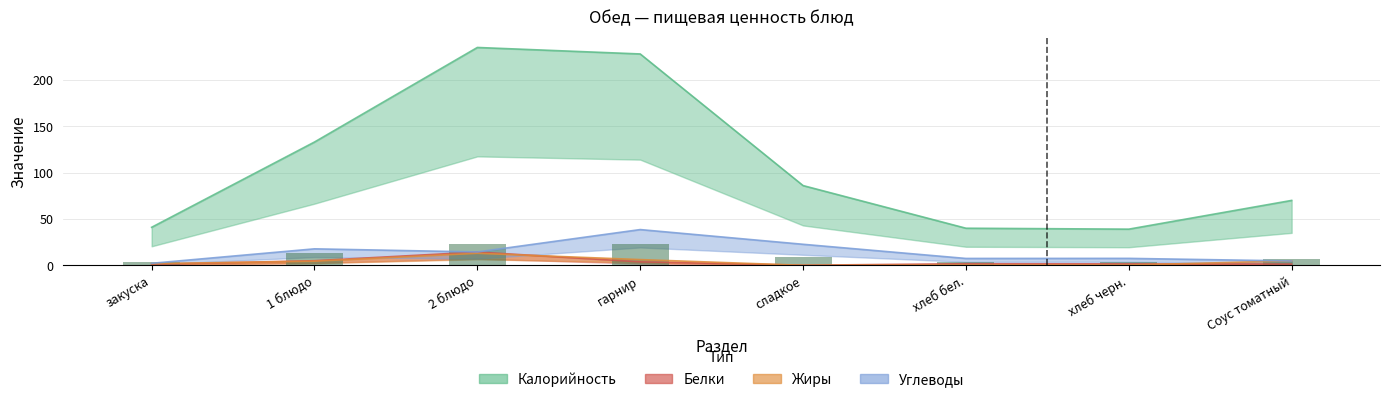

How many groups of bars are there?

8